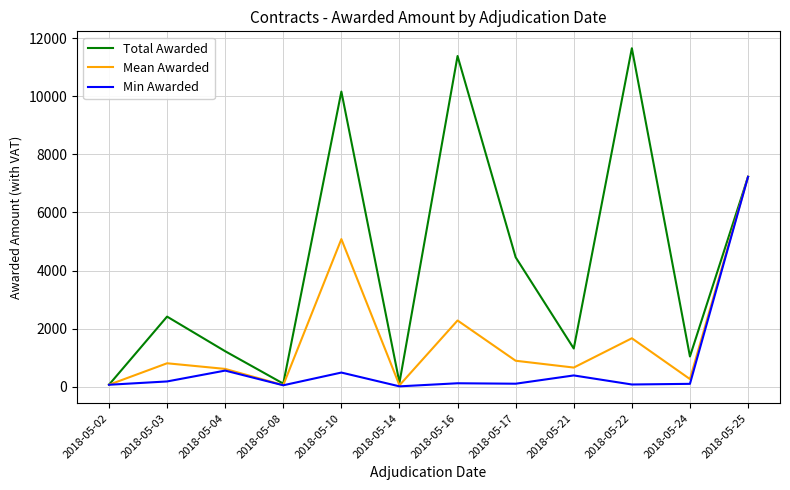

Read the Total Awarded value at 2018-05-08.

103.2